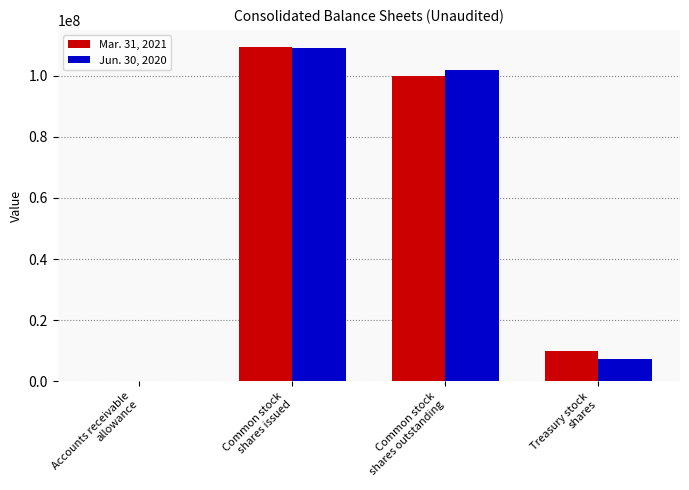

What is the greatest value displayed?

109466000